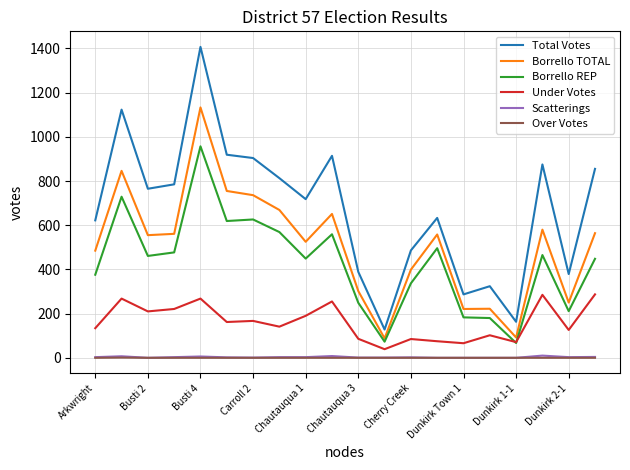

What is the highest value of the Borrello TOTAL series?

1133